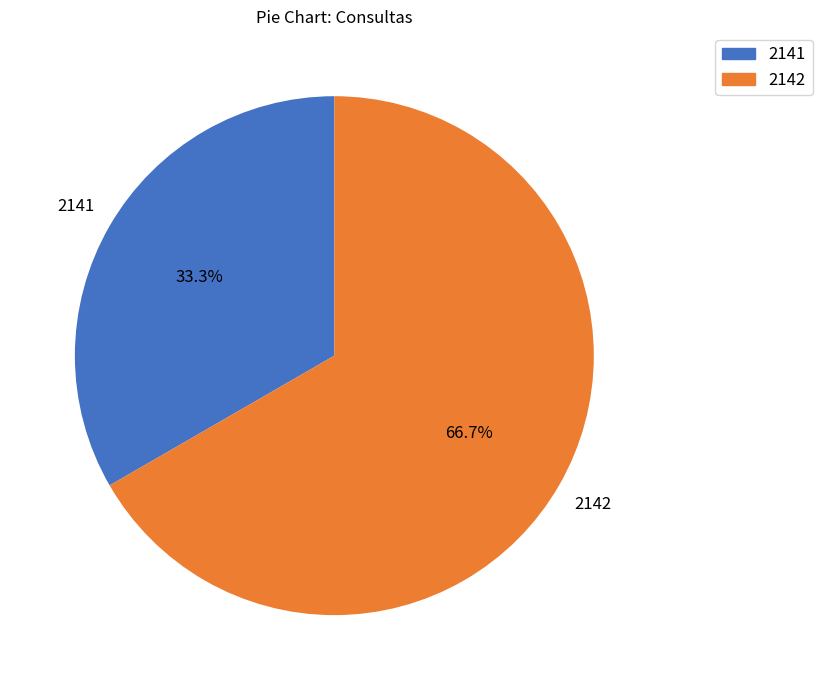

Rank the categories by value from lowest to highest.

2141, 2142